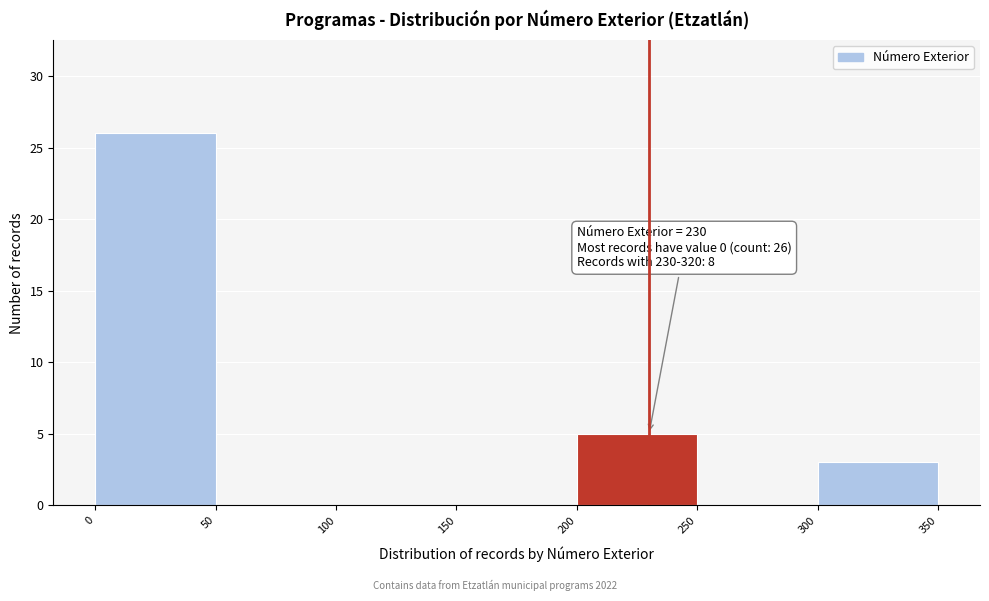

Over which range of the x-axis is the bar tallest?

0 to 50